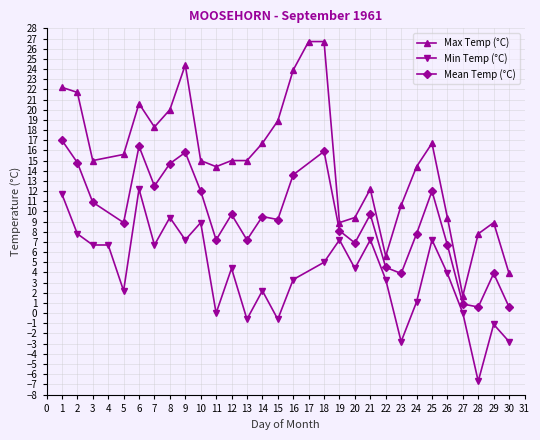

What is the value of the Max Temp (°C) point at the 18th from the left?

8.9